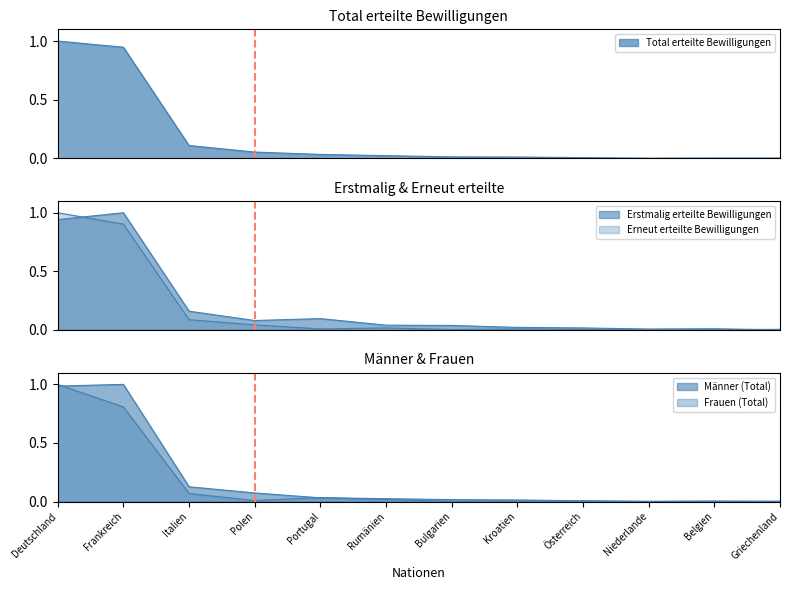

Reading right to left, list all the values displayed in this chart.

Total erteilte Bewilligungen: 0.0	0.0	0.0	0.0	0.0	0.0	0.0	0.0	0.1	0.1	0.9	1.0
Erstmalig erteilte Bewilligungen: 0.0	0.0	0.0	0.0	0.0	0.0	0.0	0.1	0.1	0.2	1.0	0.9
Erneut erteilte Bewilligungen: 0.0	0.0	0.0	0.0	0.0	0.0	0.0	0.0	0.0	0.1	0.9	1.0
Männer (Total): 0.0	0.0	0.0	0.0	0.0	0.0	0.0	0.0	0.1	0.1	1.0	1.0
Frauen (Total): 0.0	0.0	0.0	0.0	0.0	0.0	0.0	0.0	0.0	0.1	0.8	1.0